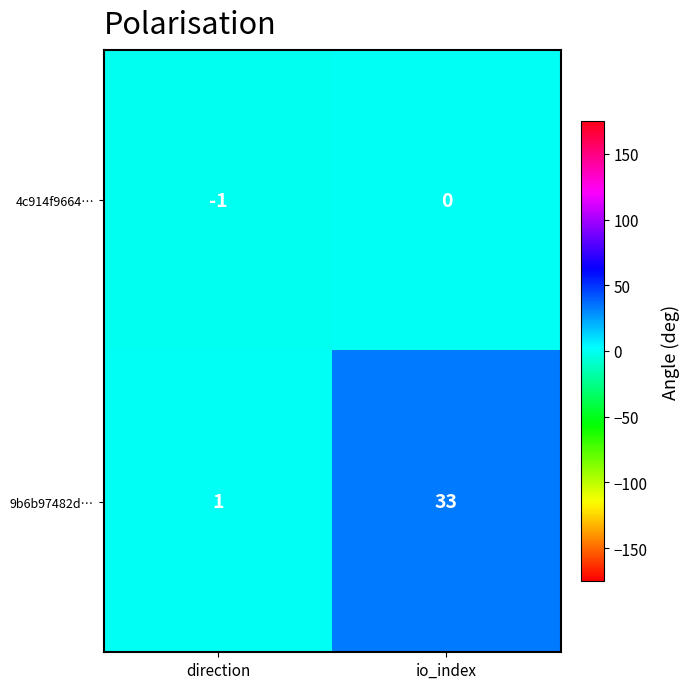

Which category has the highest value across all series?

io_index